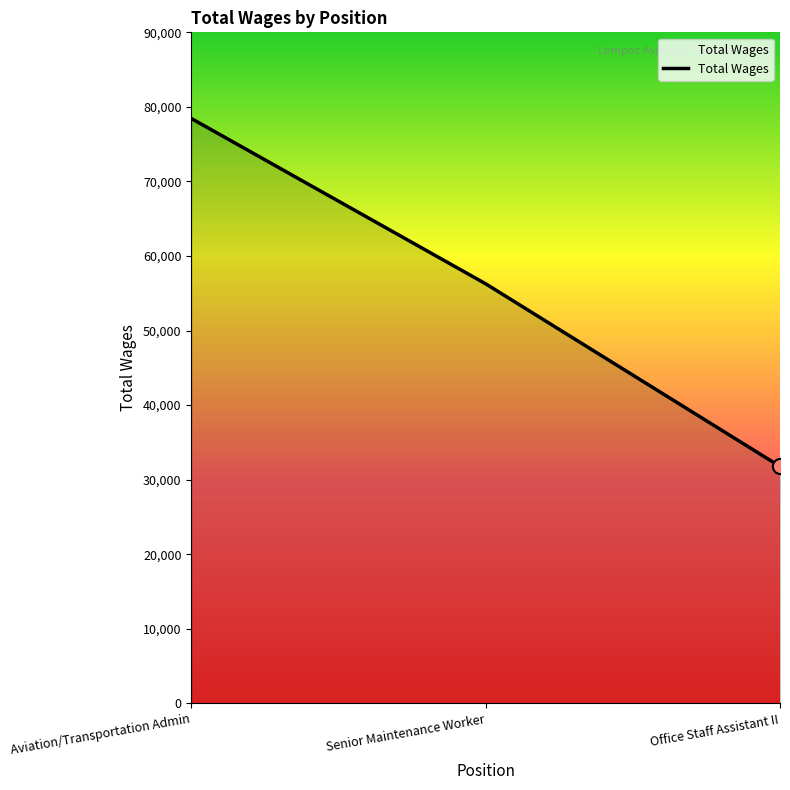

What is the change in value from Aviation/Transportation Admin to Senior Maintenance Worker?

-22173